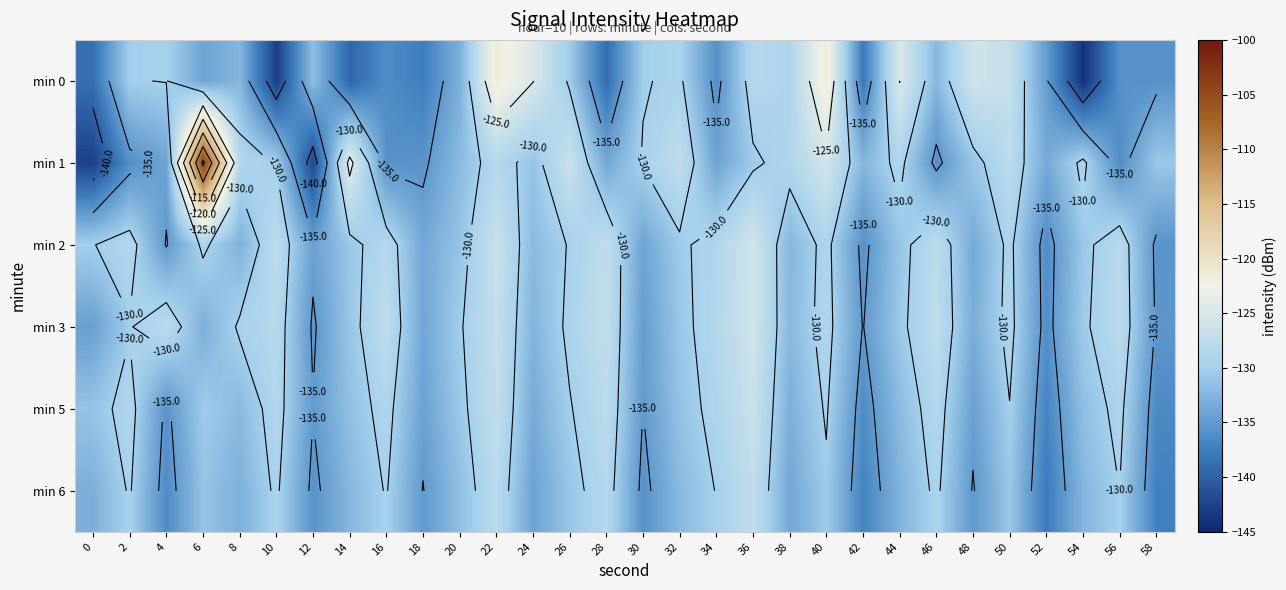

What is the approximate value of min 3 at 50?

-129.1